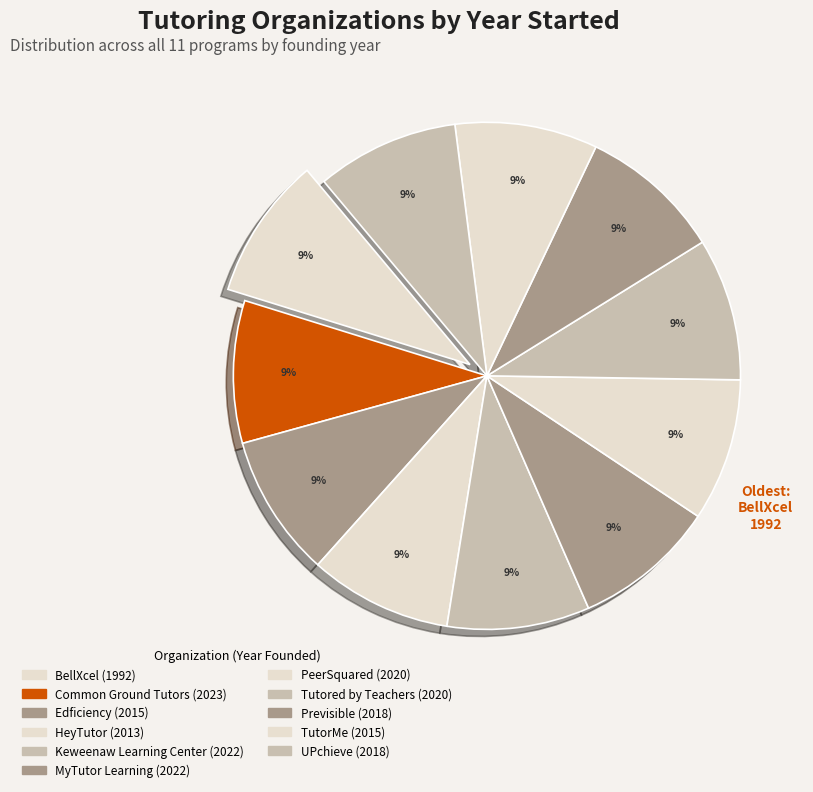

To the nearest percent, what is the average slice percentage?

9%